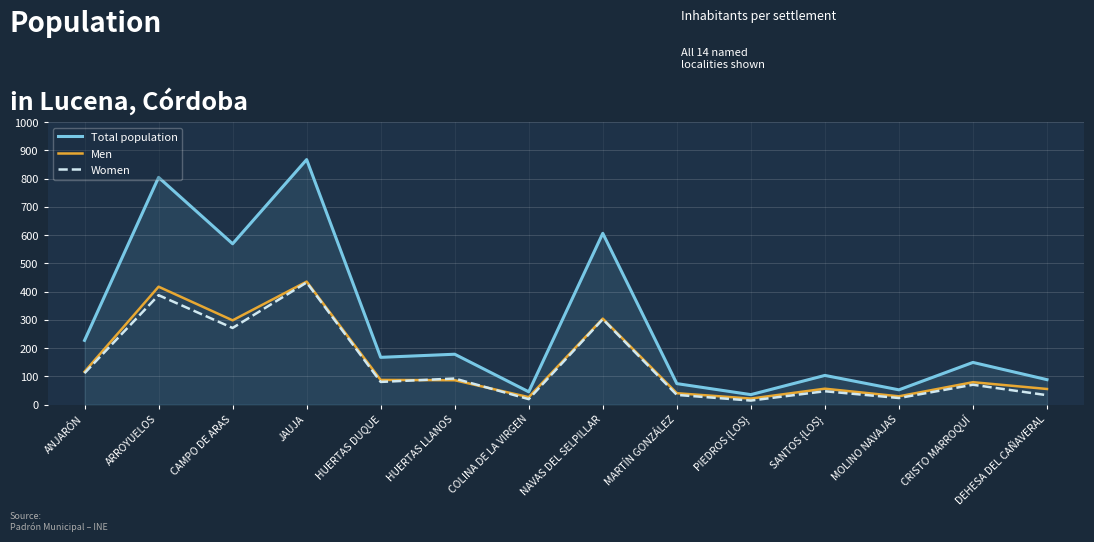

What is the smallest value displayed?

14